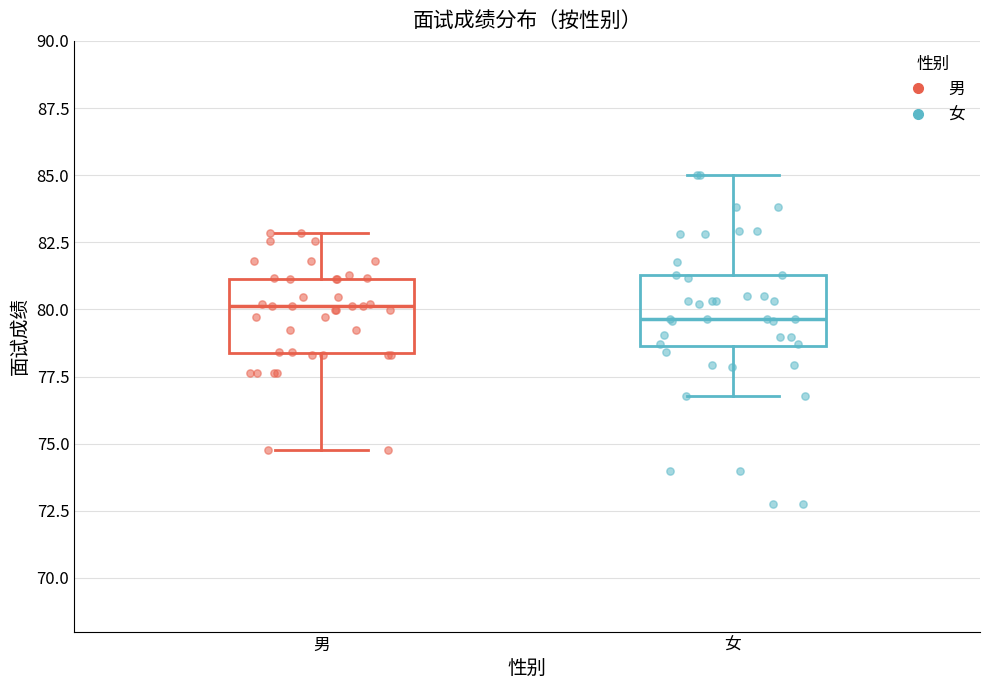

Reading left to right, read every box against the y-axis: the position of its median line, the range the box covers, and the ends of its whiskers. The values are not printed on the chart, so give them approximately, as read against the axis.

男: median 80.0, box 78.5 to 81.0, whiskers 75.0 to 83.0
女: median 79.5, box 78.5 to 81.5, whiskers 77.0 to 85.0